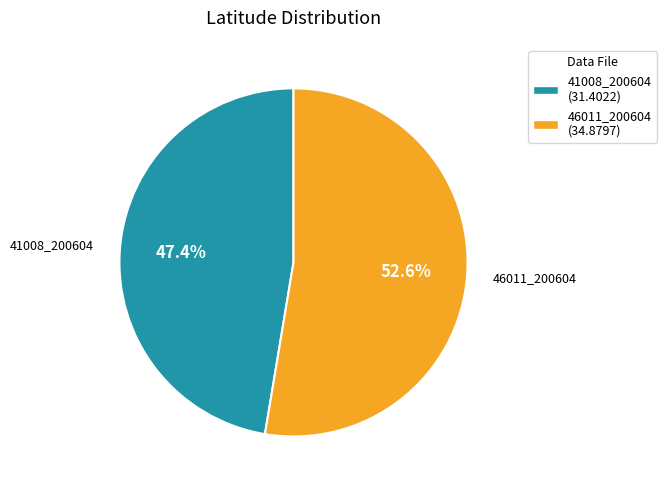

How many slices are in this pie chart?

2